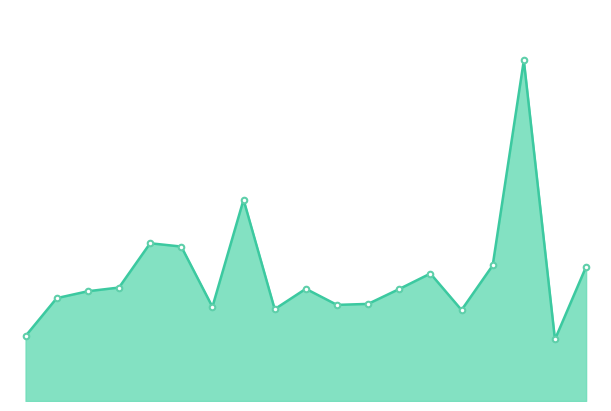

Reading right to left, list all the values displayed in this chart.

63604.5	29168.8	161334.8	64215.3	43107.2	60385.2	53053.3	46000.4	45526.6	53153.4	43502.9	95358.6	44590.1	73158.6	74726.5	53744.8	51993.4	48723.9	30802.8